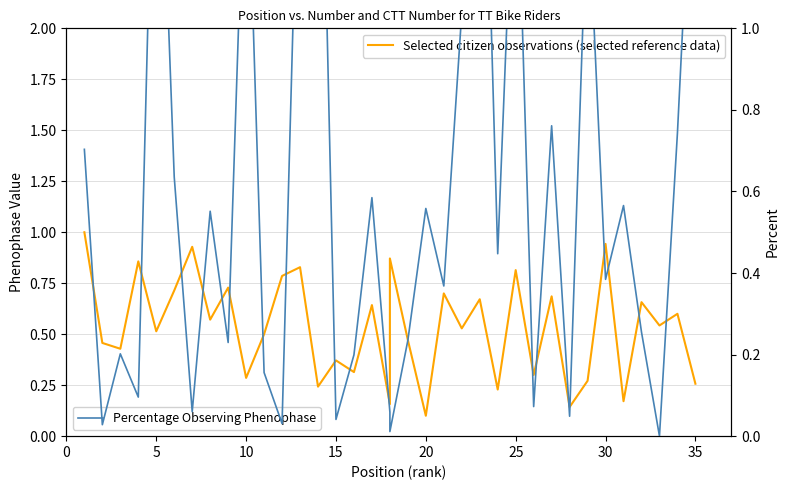

What is the difference between the second highest and second lowest values in the Percentage Observing Phenophase series?

2.0